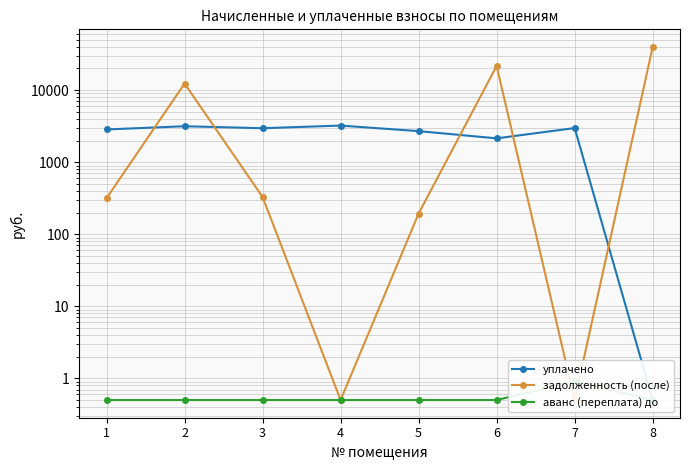

Does the chart have visible grid lines?

Yes